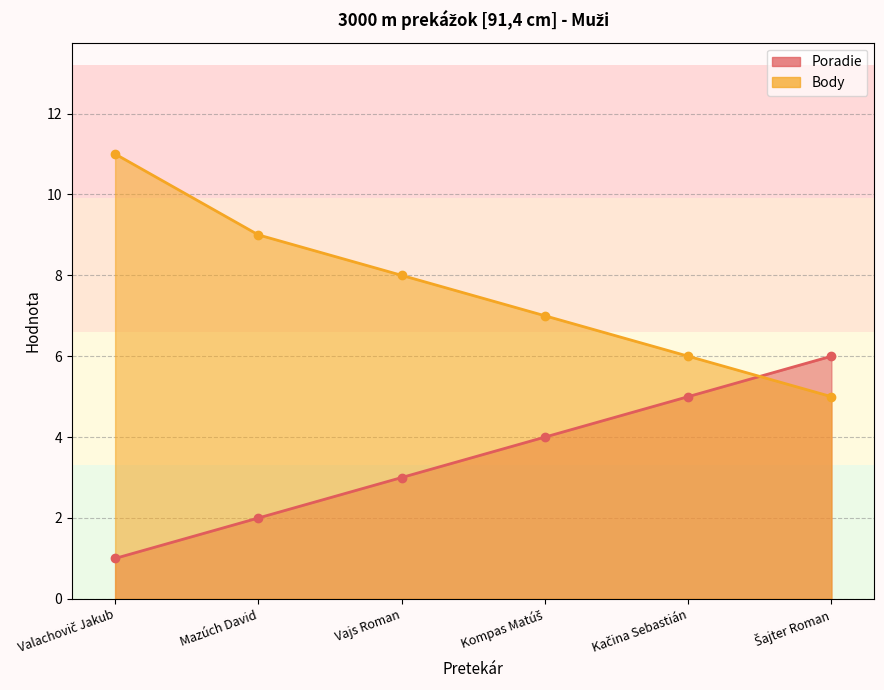

True or false: Body has more than 0 interior local peaks.

False